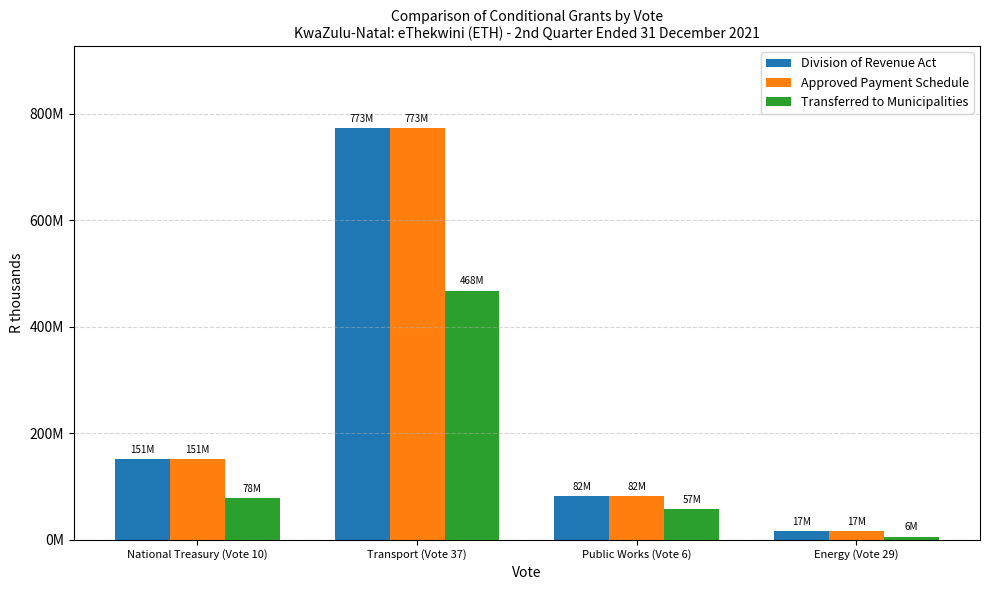

At how many categories does at least one series exceed 340144905?

1